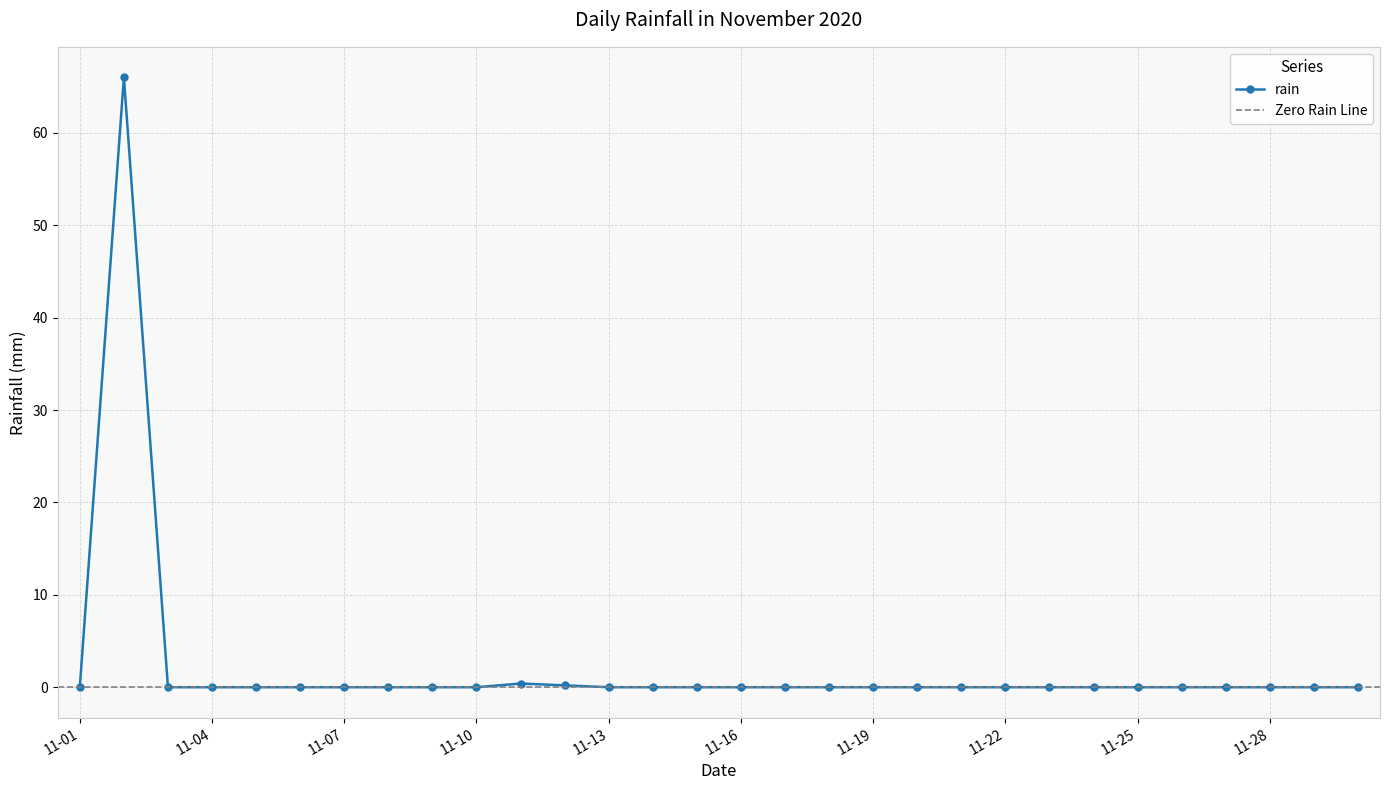

Reading left to right, transcribe all the data shown in this chart.

0.0	66.0	0.0	0.0	0.0	0.0	0.0	0.0	0.0	0.0	0.4	0.2	0.0	0.0	0.0	0.0	0.0	0.0	0.0	0.0	0.0	0.0	0.0	0.0	0.0	0.0	0.0	0.0	0.0	0.0